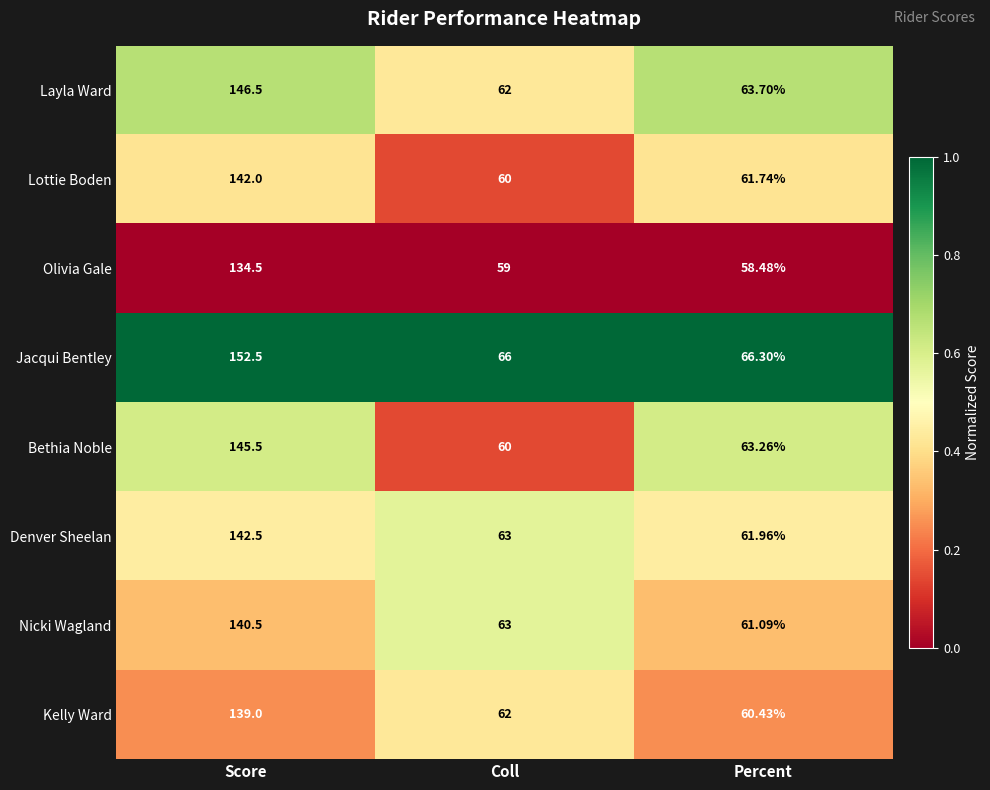

Between Score and Percent, which series saw the biggest shift?

Jacqui Bentley